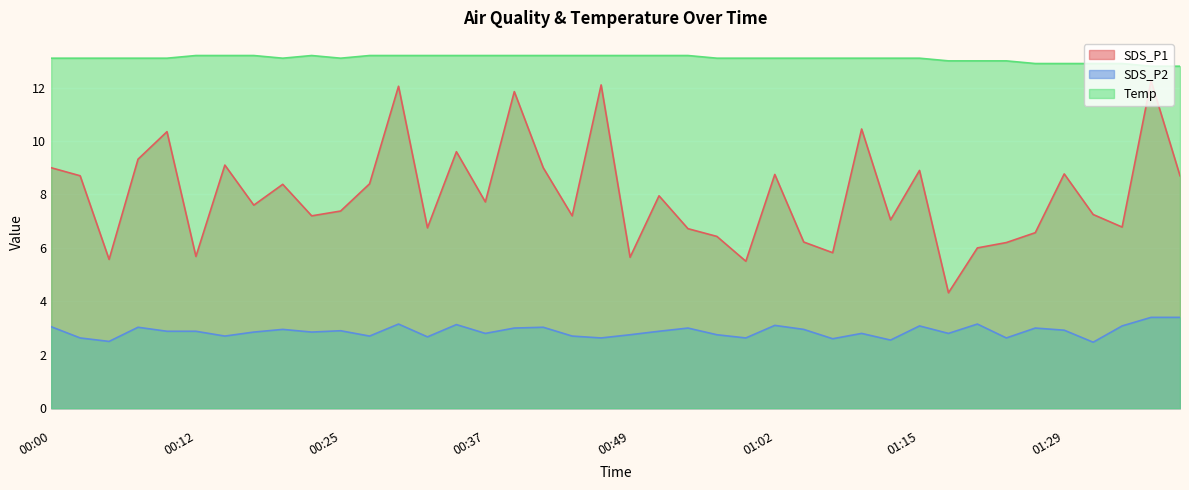

At which category does SDS_P2 reach its first local valley?

00:05